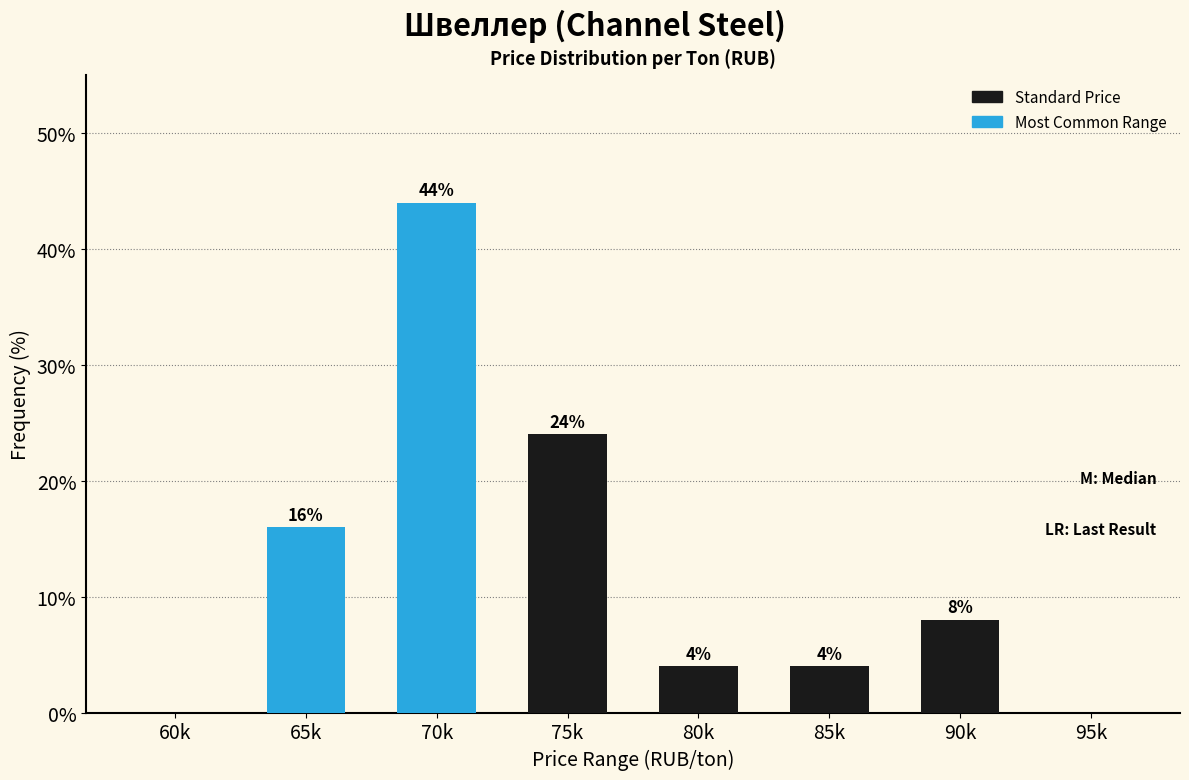

Reading left to right, list all the values displayed in this chart.

60k=0	65k=16	70k=44	75k=24	80k=4	85k=4	90k=8	95k=0